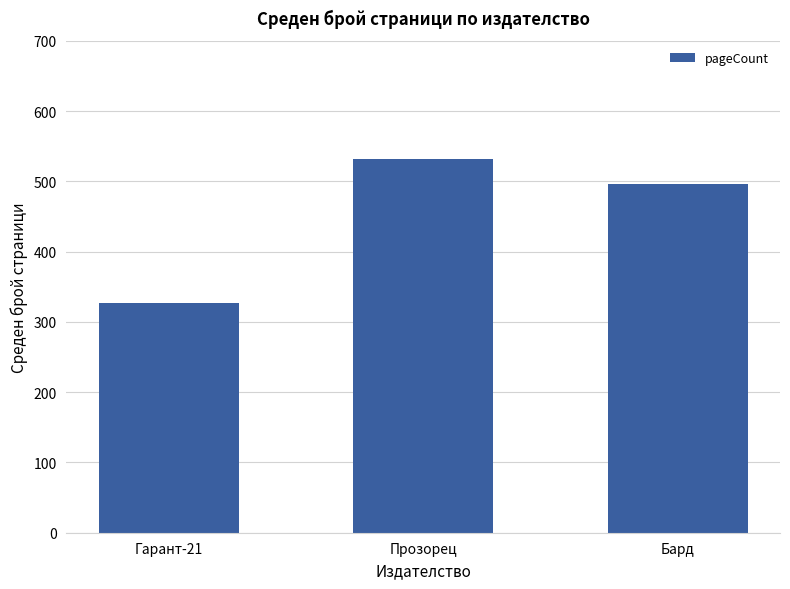

Where does the data first go above 496?

Прозорец